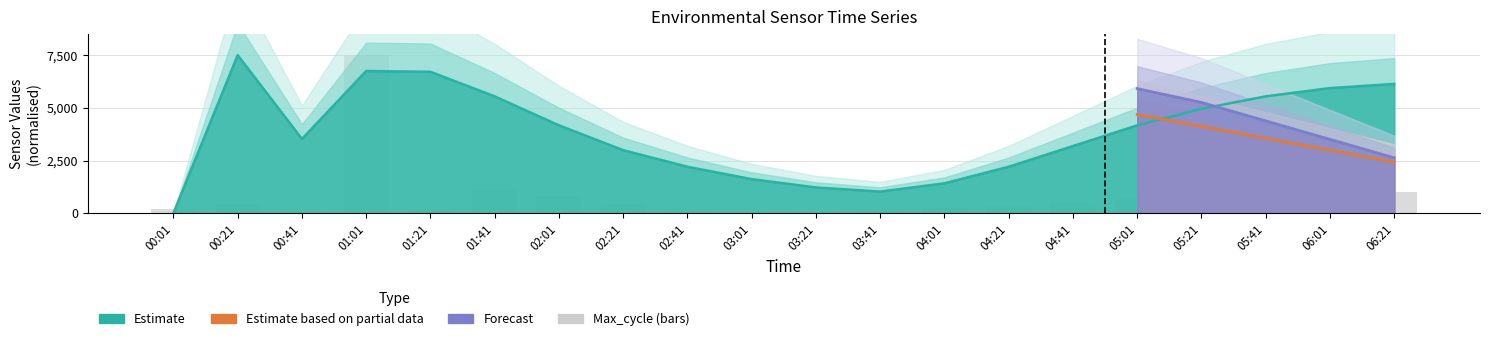

What is the greatest value displayed?

7500.0